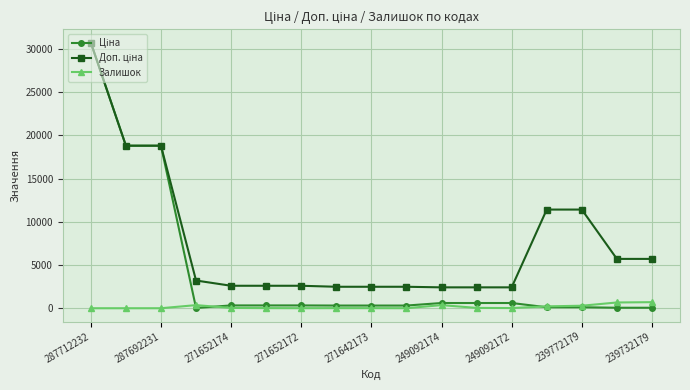

True or false: Залишок has more than 2 points higher than both neighbors.

True